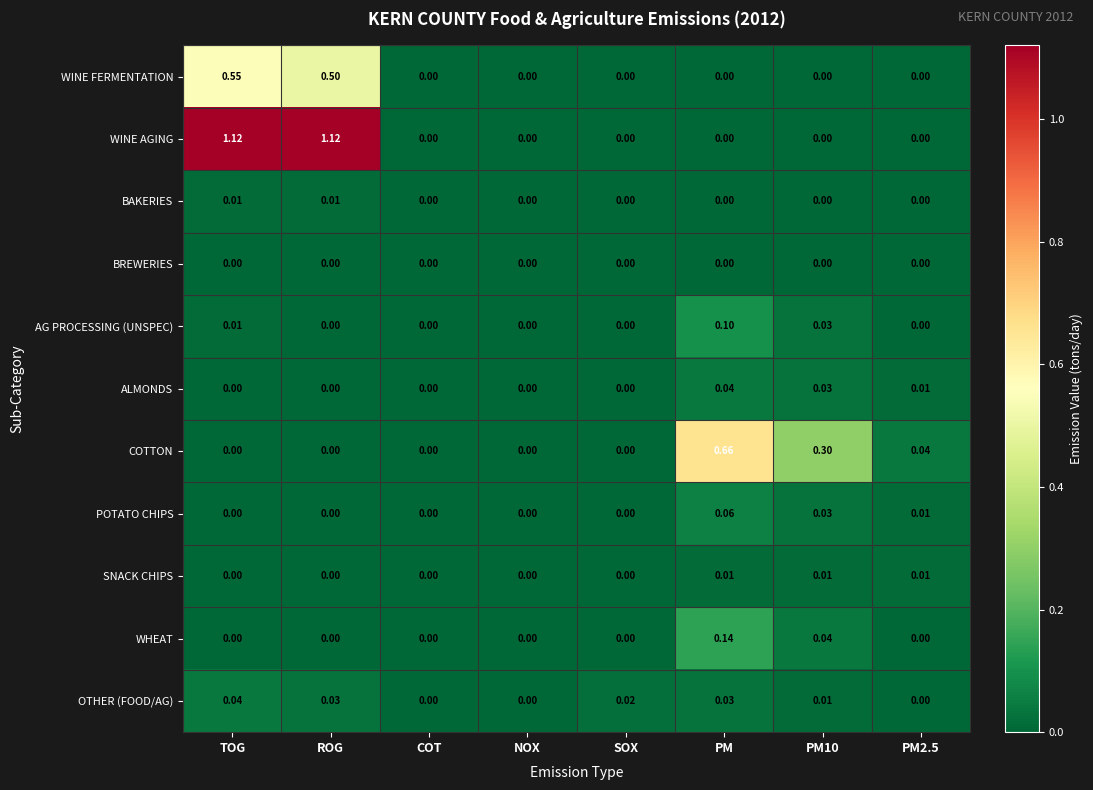

At which category is the sum across all series the highest?

TOG